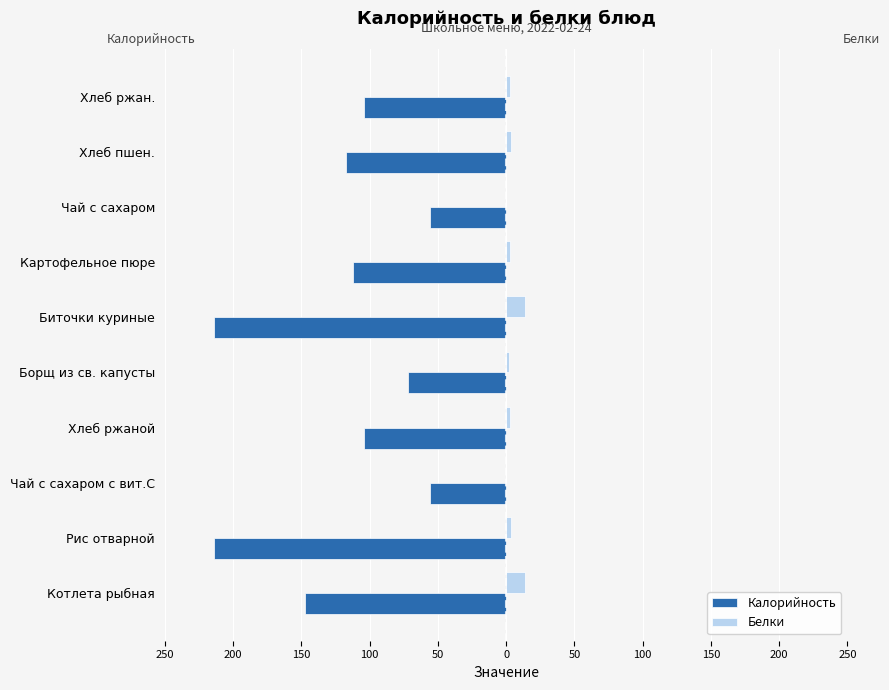

What are all the series names shown in the legend?

Калорийность, Белки